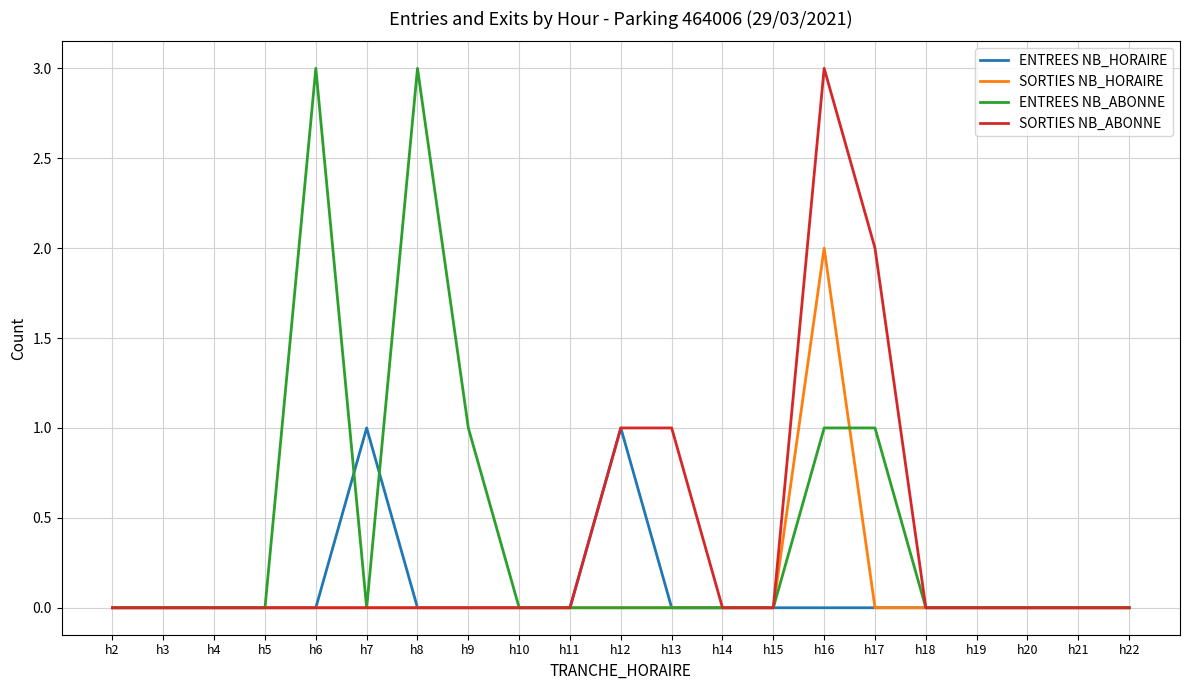

What is the maximum value shown in the chart?

3